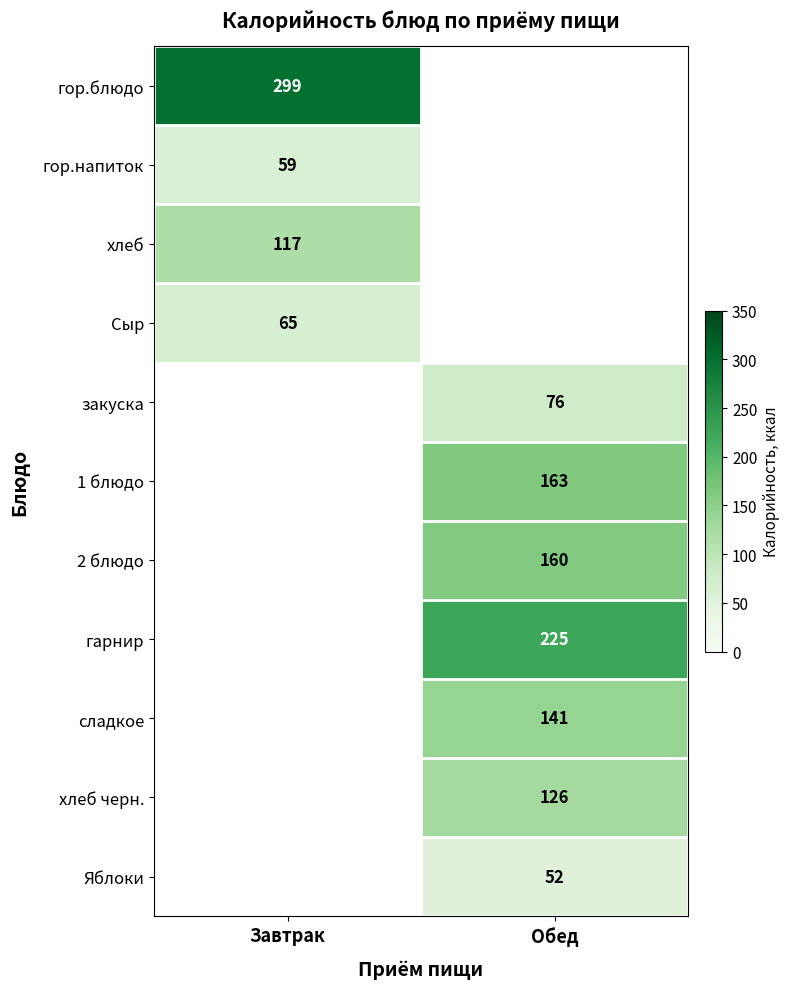

The value of Сыр at Завтрак is 65.0. True or false?

True